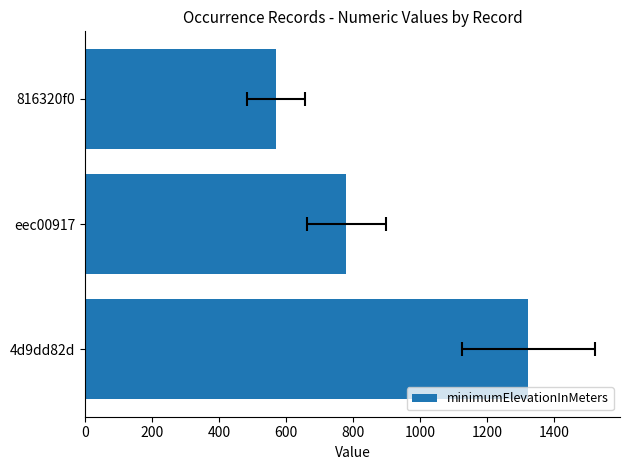

True or false: the data shows 368 at eec00917.

False